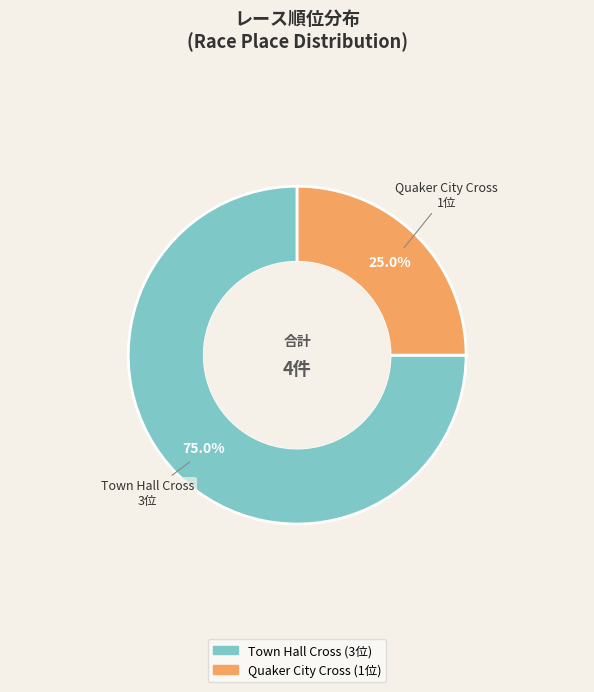

Approximately how many times larger is the value at Town Hall Cross compared to Quaker City Cross?

3.0